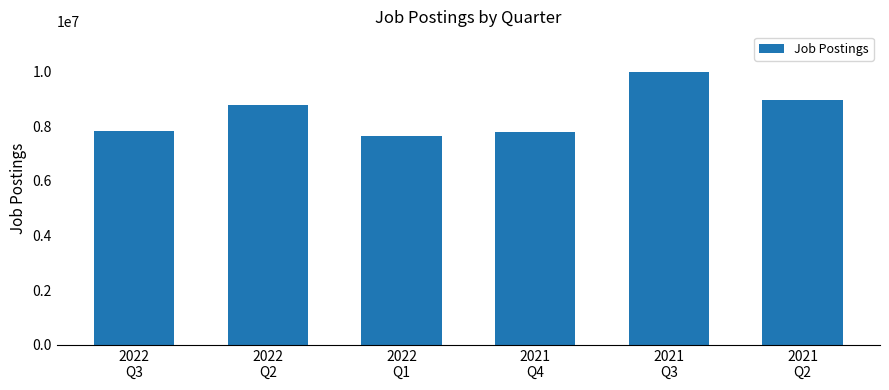

What is the label of the 1st bar from the left?

2022
Q3